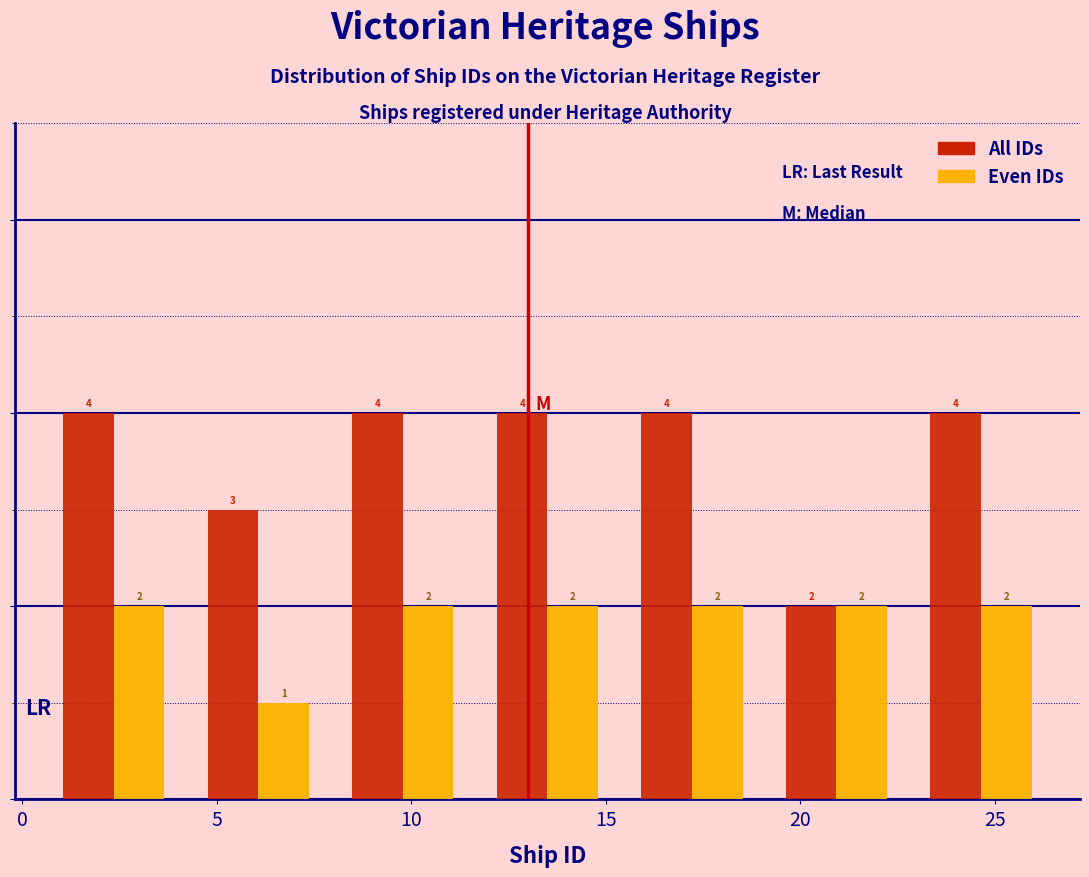

Reading left to right, transcribe this chart: for each range on the x-axis, give the height of each series' bar. The bar edges are not printed on the chart, so give them approximately, as read against the axis.

0.5 to 4.0: Even IDs=2	All IDs=4
4.0 to 8.0: Even IDs=1	All IDs=3
8.0 to 11.5: Even IDs=2	All IDs=4
11.5 to 15.5: Even IDs=2	All IDs=4
15.5 to 19.0: Even IDs=2	All IDs=4
19.0 to 23.0: Even IDs=2	All IDs=2
23.0 to 26.5: Even IDs=2	All IDs=4